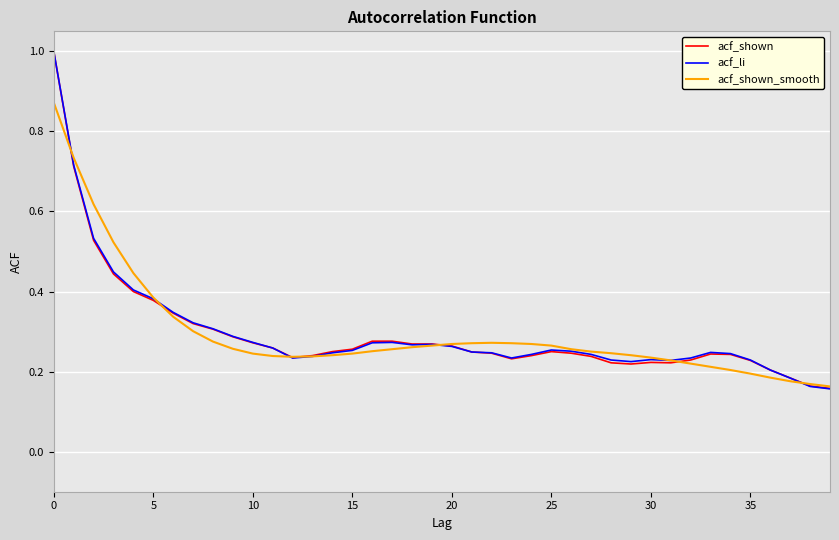

What are all the series names shown in the legend?

acf_shown, acf_li, acf_shown_smooth